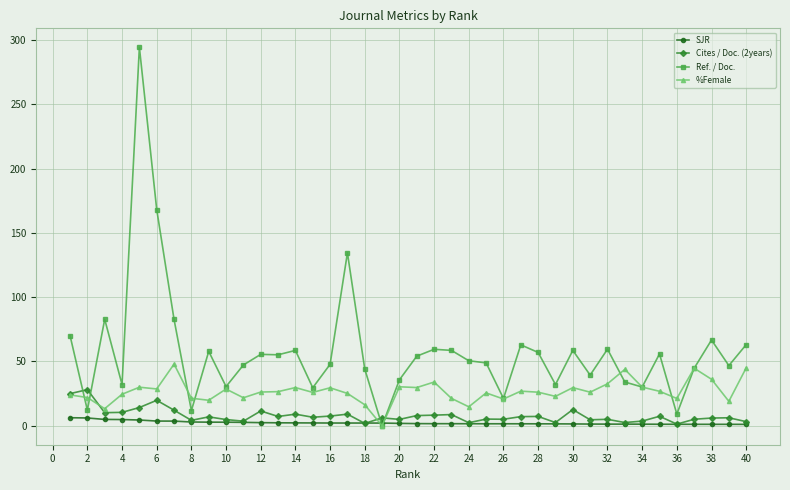

List the series in order of their peak value, lowest first.

SJR, Cites / Doc. (2years), %Female, Ref. / Doc.